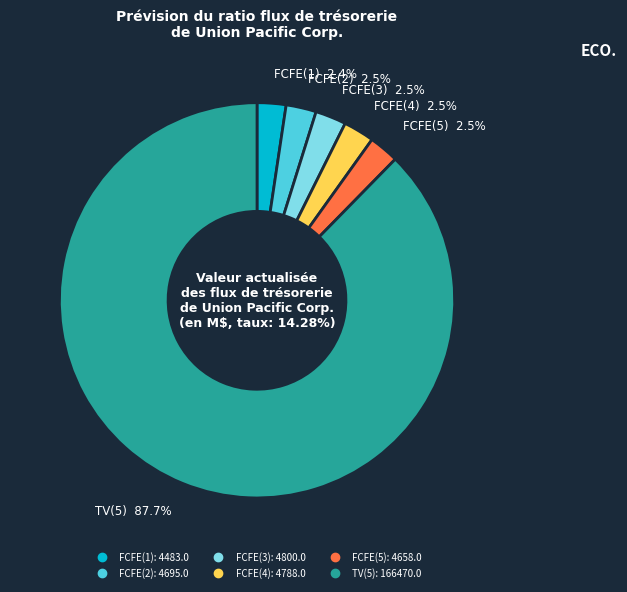

Rank the categories by value from lowest to highest.

FCFE(1), FCFE(5), FCFE(2), FCFE(4), FCFE(3), TV(5)